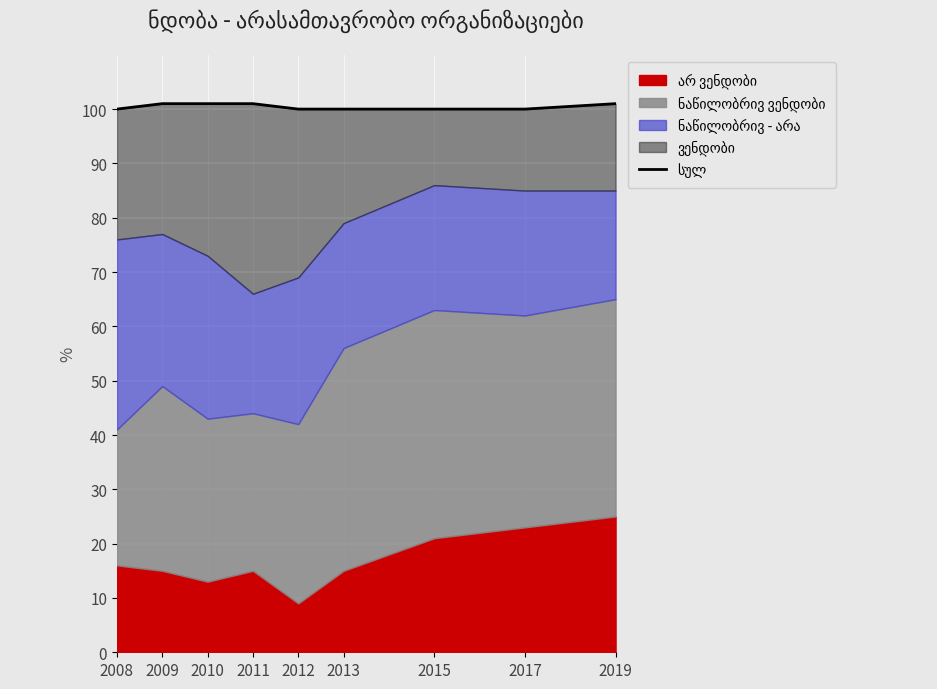

List the labels in order of value, smallest first.

2008, 2012, 2013, 2015, 2017, 2009, 2010, 2011, 2019